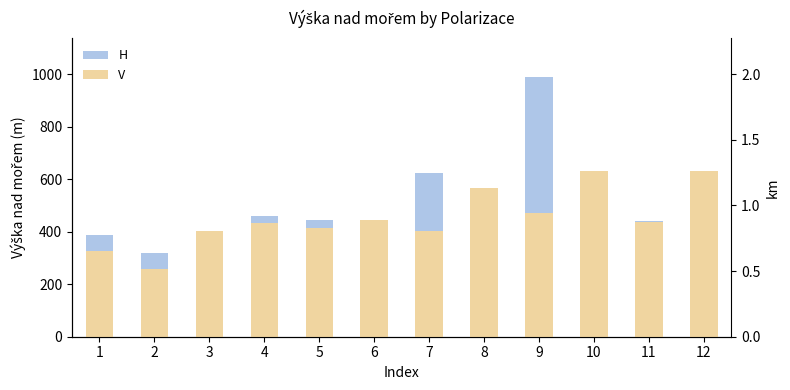

The V series shows 435 at 4. True or false?

True